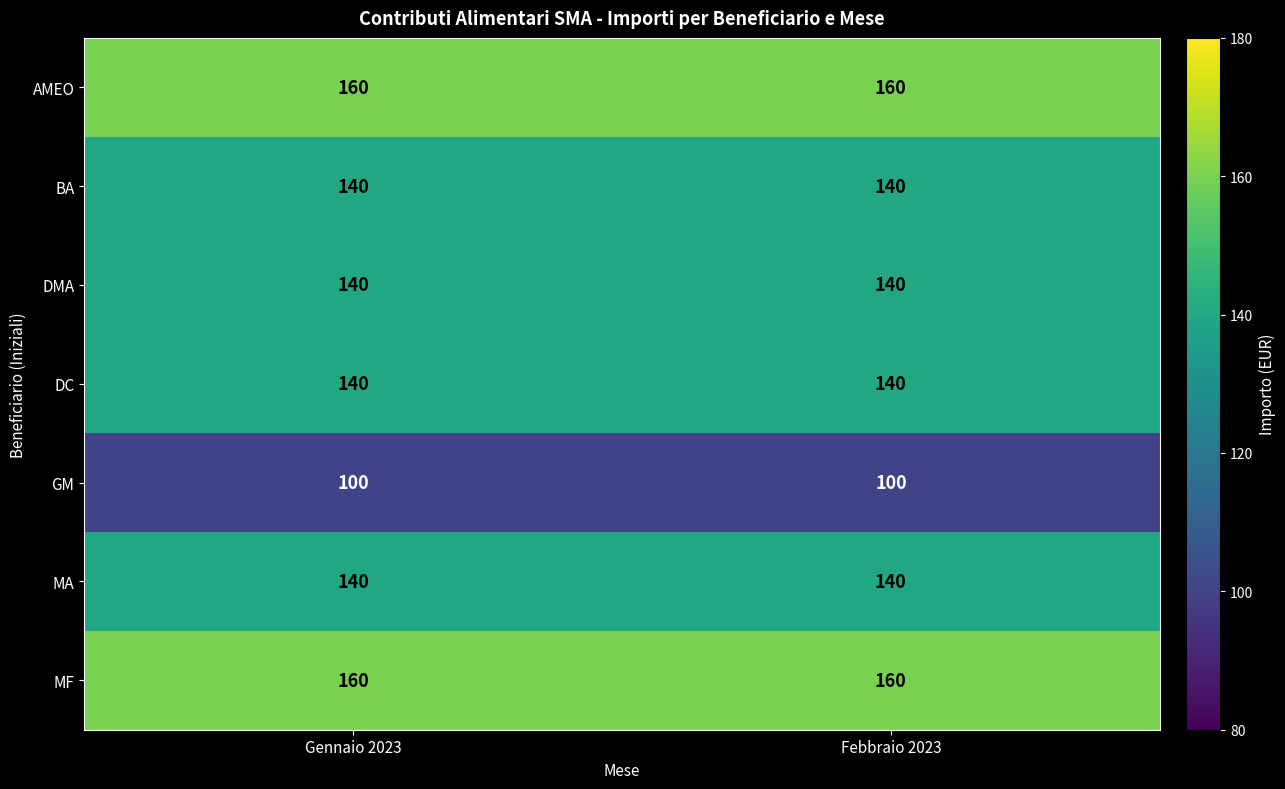

Reading left to right, what are all the values shown in this chart?

AMEO: 160	160
BA: 140	140
DMA: 140	140
DC: 140	140
GM: 100	100
MA: 140	140
MF: 160	160